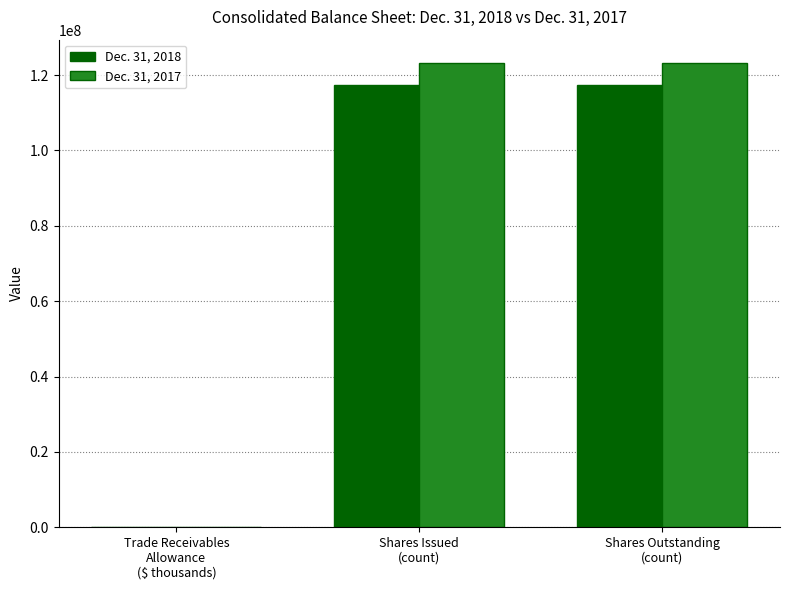

Which series has the largest total across all categories?

Dec. 31, 2017